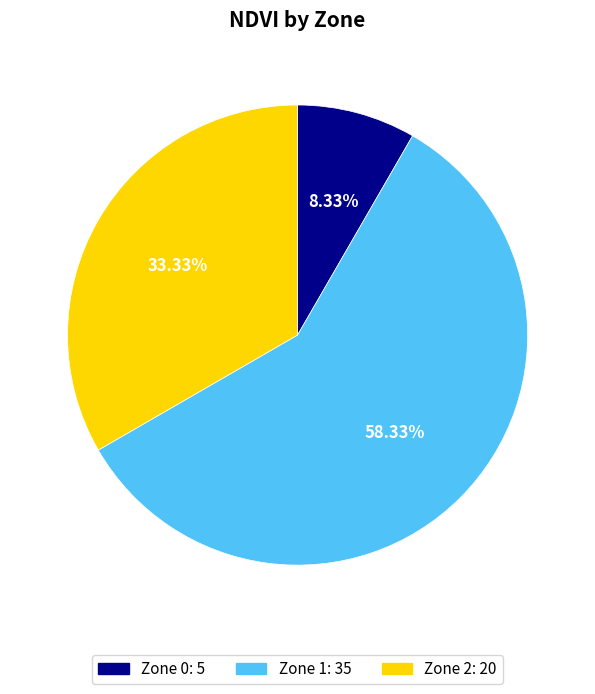

How many slices are in this pie chart?

3